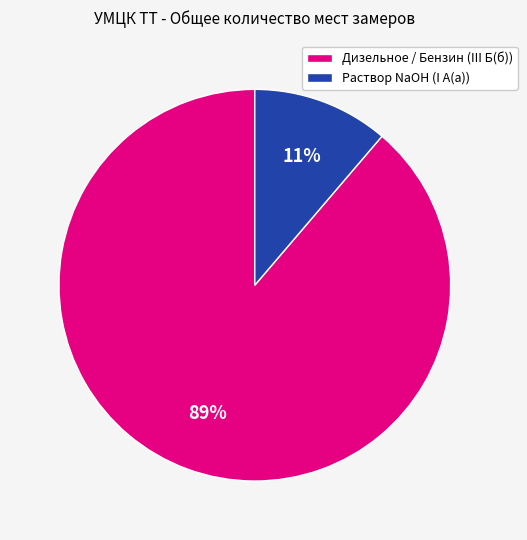

To the nearest percent, what portion does Дизельное / Бензин (III Б(б)) represent?

89%